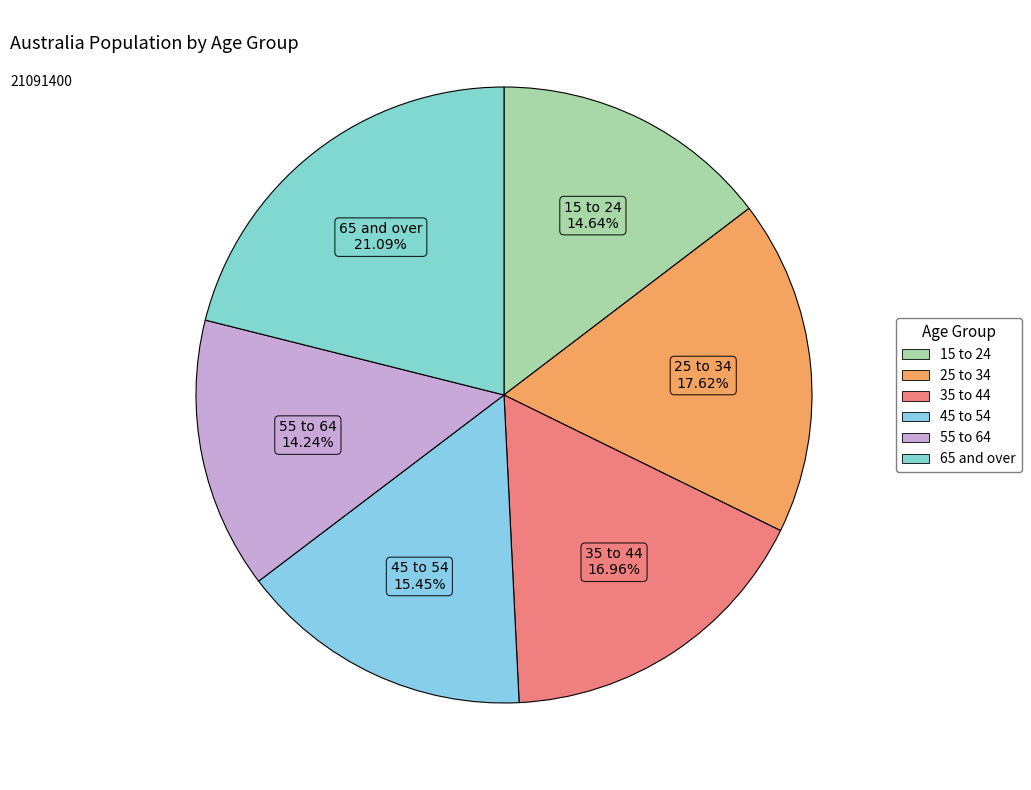

To the nearest percent, what is the difference between the 55 to 64 and 25 to 34 slice percentages?

3%